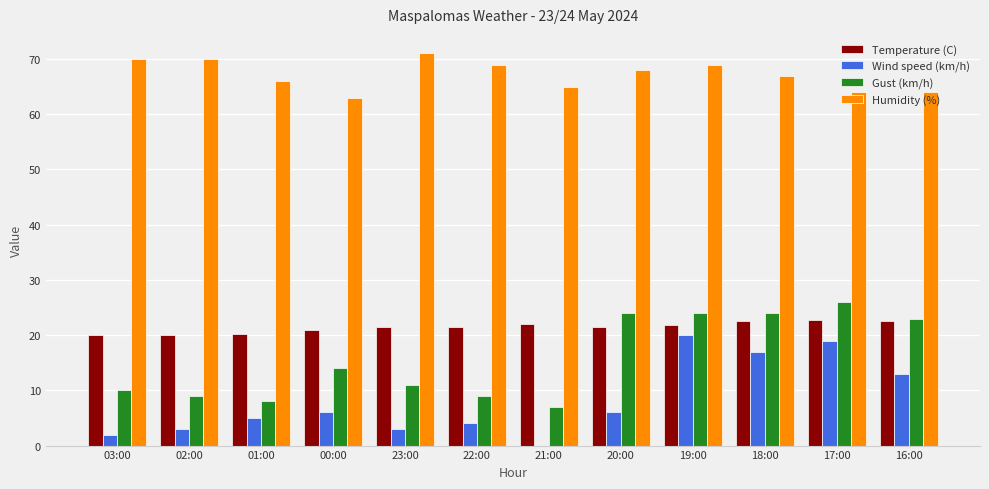

Which series has the largest range (max minus min)?

Wind speed (km/h)